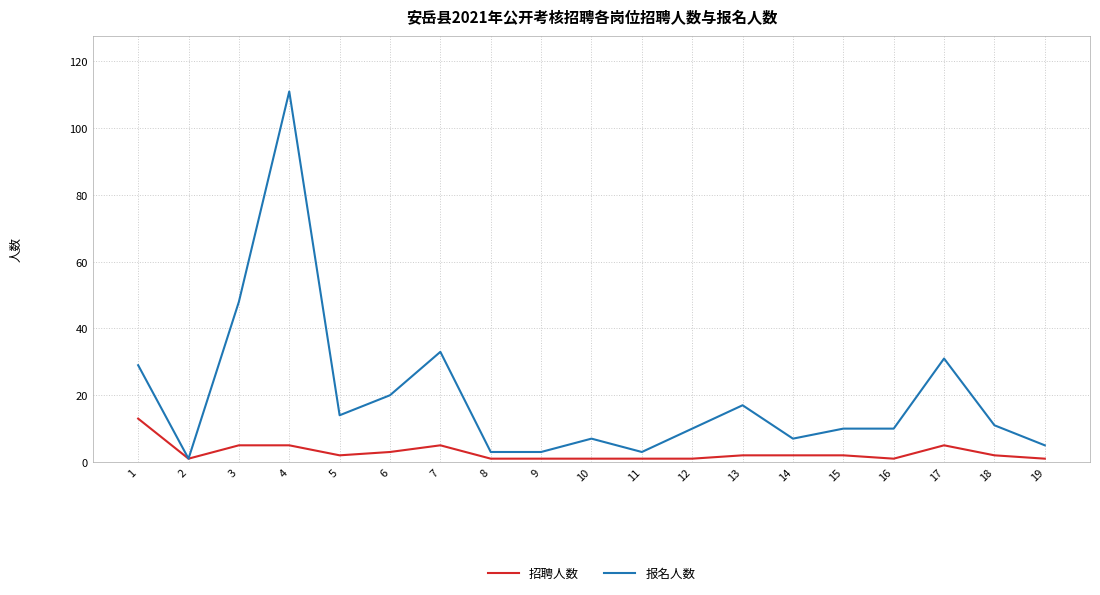

What is the difference between the 报名人数 values at 3 and 19?

43